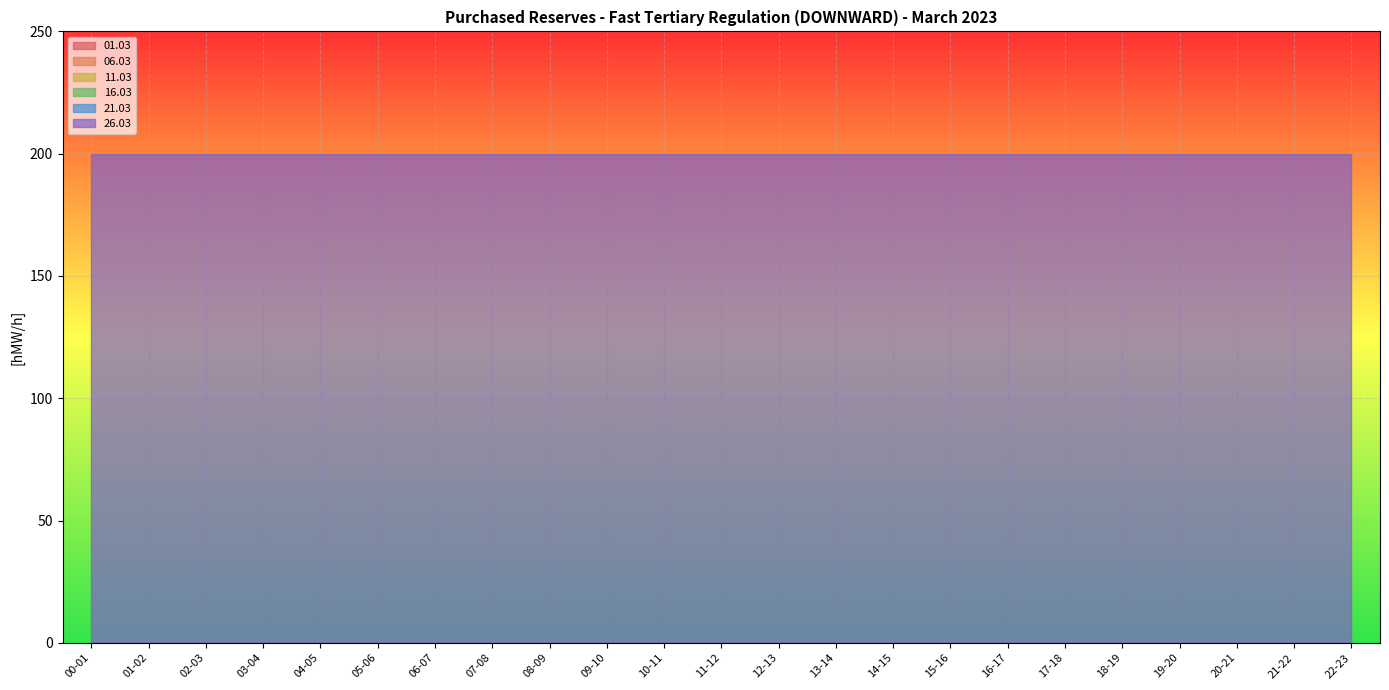

At how many categories does at least one series exceed 50?

23